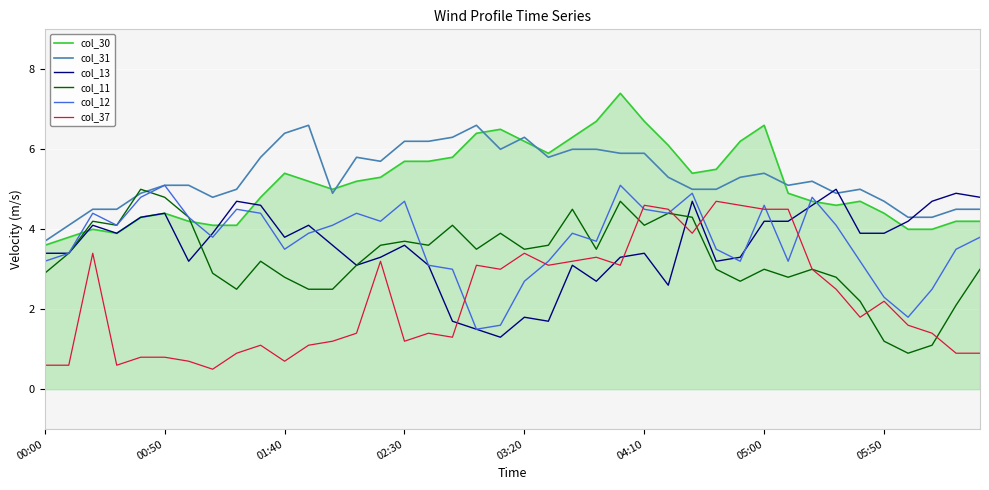

How many lines are shown in the chart?

6